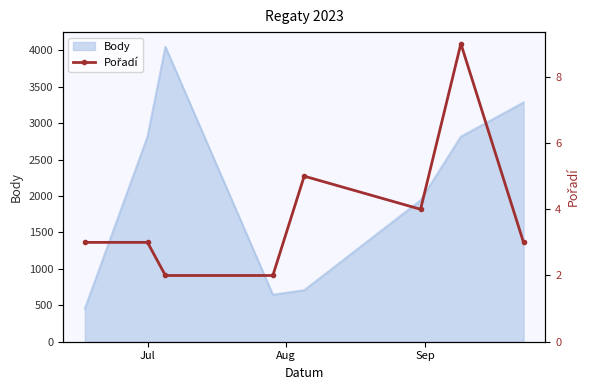

What is the minimum value for Body?

452